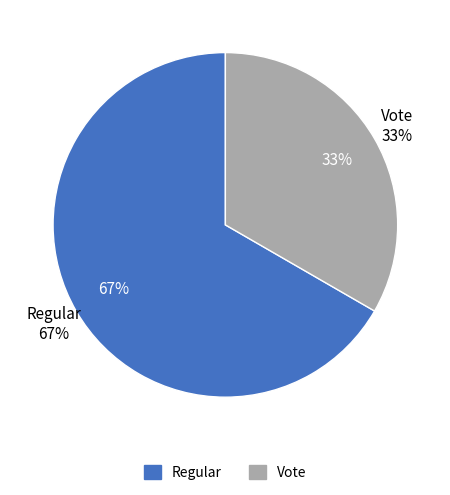

To the nearest percent, what portion does Vote represent?

33%